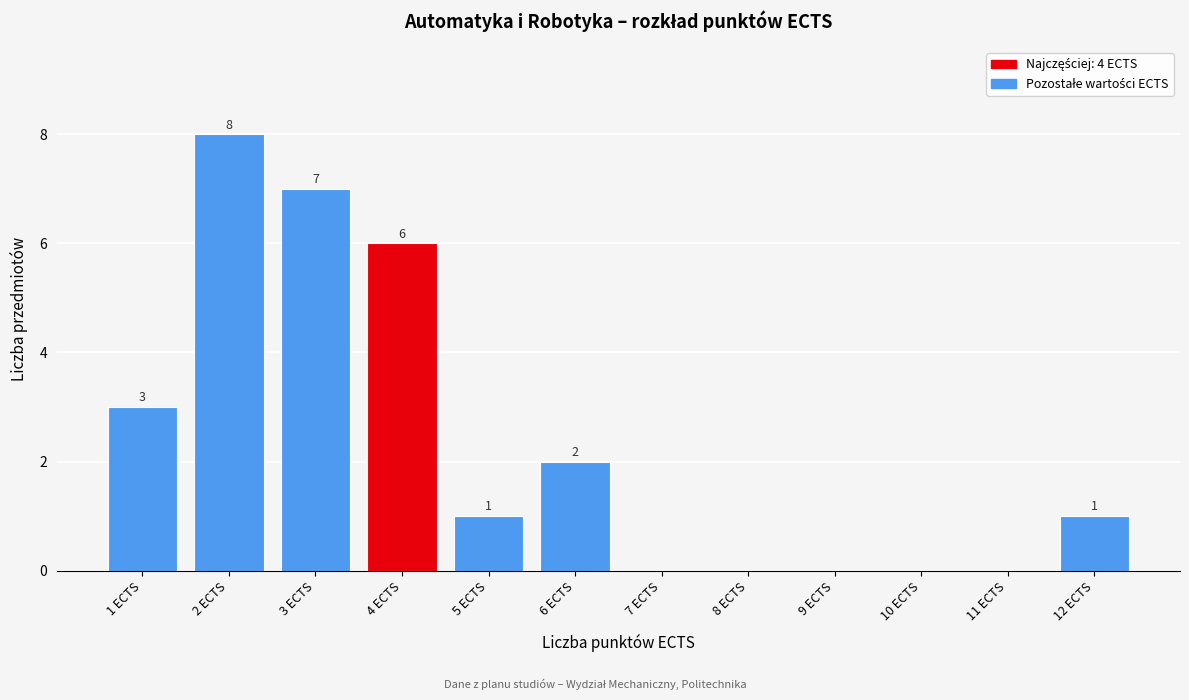

Reading left to right, list all the values displayed in this chart.

1 ECTS=3	2 ECTS=8	3 ECTS=7	4 ECTS=6	5 ECTS=1	6 ECTS=2	7 ECTS=0	8 ECTS=0	9 ECTS=0	10 ECTS=0	11 ECTS=0	12 ECTS=1